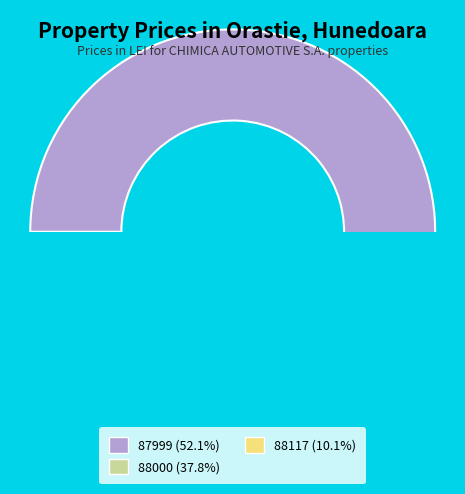

To the nearest percent, what percentage of the pie is 88000?

38%